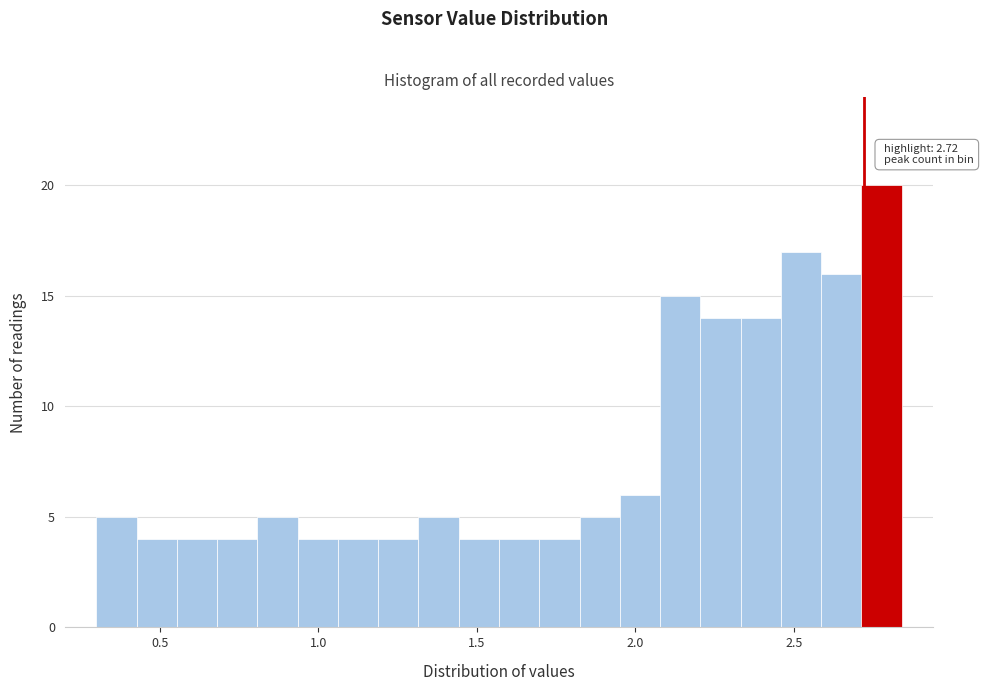

Read against the x-axis, roughly where is the centre of the tallest bar?

2.80